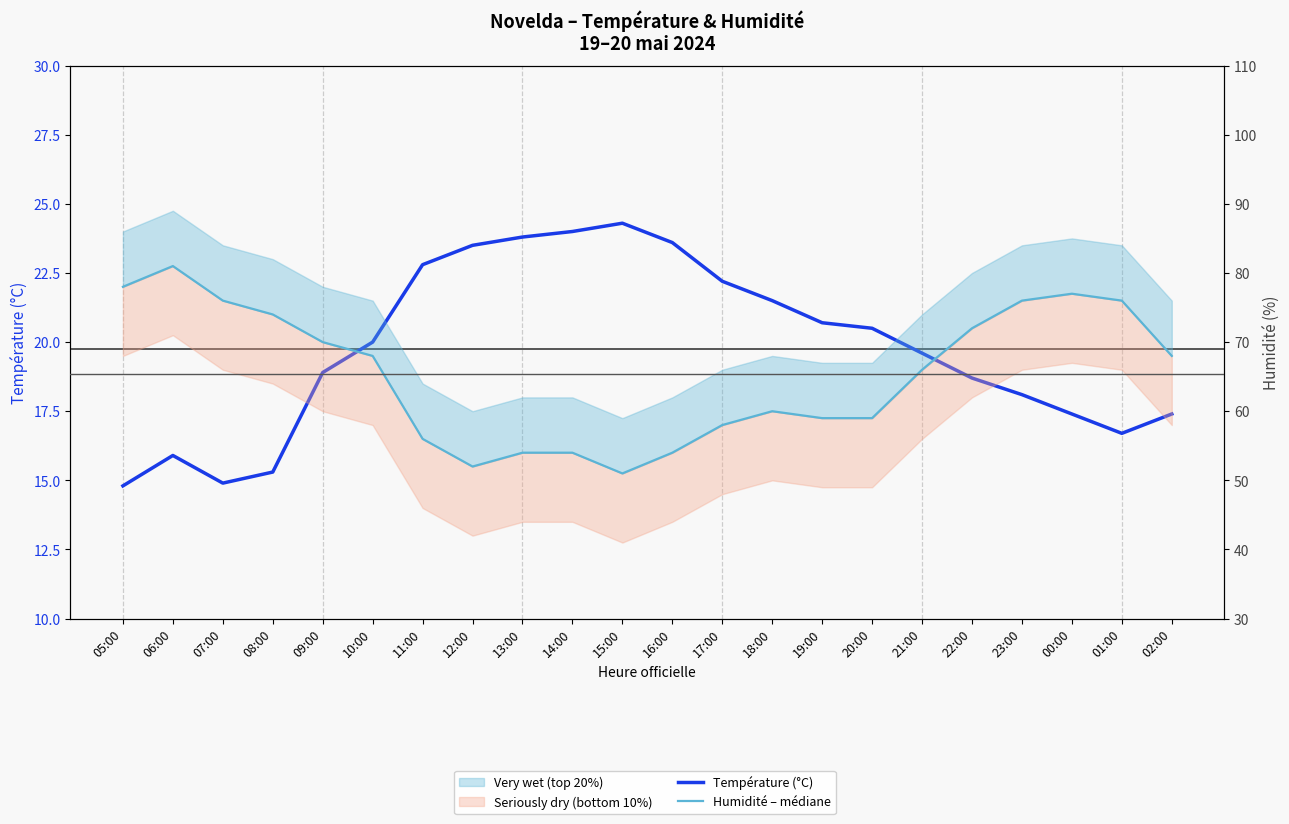

Reading left to right, extract all data points from this chart.

Température (°C) – observations: 14.8	15.9	14.9	15.3	18.9	20.0	22.8	23.5	23.8	24.0	24.3	23.6	22.2	21.5	20.7	20.5	19.6	18.7	18.1	17.4	16.7	17.4
Humidité – 50th percentile: 78.0	81.0	76.0	74.0	70.0	68.0	56.0	52.0	54.0	54.0	51.0	54.0	58.0	60.0	59.0	59.0	66.0	72.0	76.0	77.0	76.0	68.0